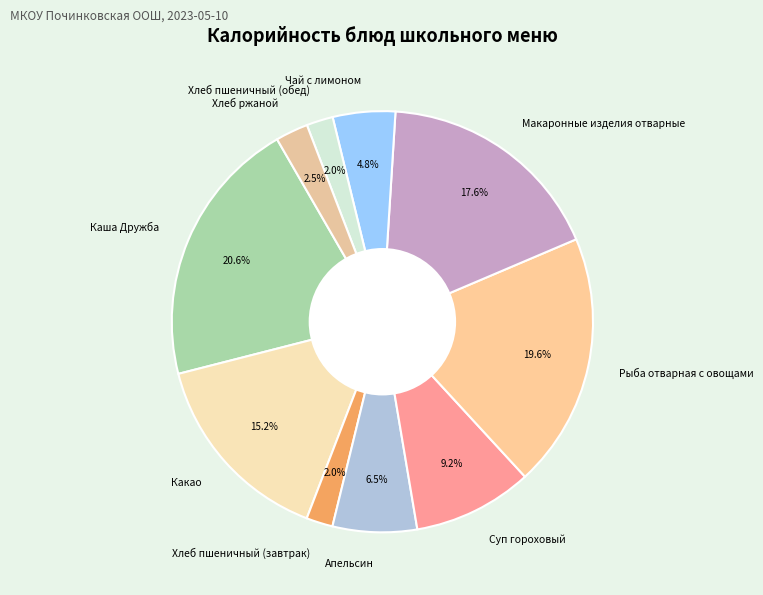

To the nearest percent, what percentage of the pie is Хлеб пшеничный (завтрак)?

2%